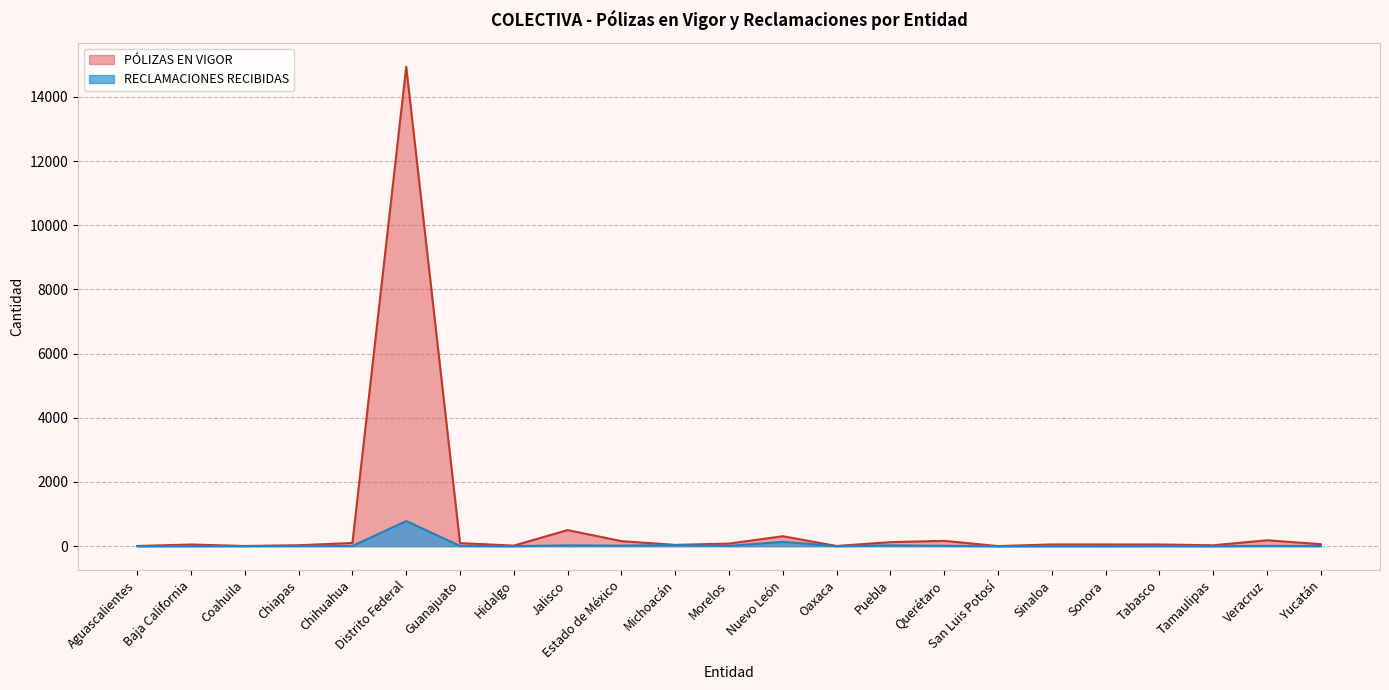

Reading right to left, extract all data points from this chart.

PÓLIZAS EN VIGOR: Yucatán=61	Veracruz=183	Tamaulipas=27	Tabasco=52	Sonora=53	Sinaloa=53	San Luis Potosí=2	Querétaro=165	Puebla=125	Oaxaca=5	Nuevo León=309	Morelos=80	Michoacán=39	Estado de México=156	Jalisco=500	Hidalgo=17	Guanajuato=94	Distrito Federal=14941	Chihuahua=99	Chiapas=28	Coahuila=5	Baja California=51	Aguascalientes=5
RECLAMACIONES RECIBIDAS: Yucatán=4	Veracruz=10	Tamaulipas=0	Tabasco=4	Sonora=0	Sinaloa=1	San Luis Potosí=0	Querétaro=11	Puebla=25	Oaxaca=1	Nuevo León=134	Morelos=8	Michoacán=33	Estado de México=17	Jalisco=24	Hidalgo=1	Guanajuato=7	Distrito Federal=782	Chihuahua=6	Chiapas=7	Coahuila=3	Baja California=3	Aguascalientes=0